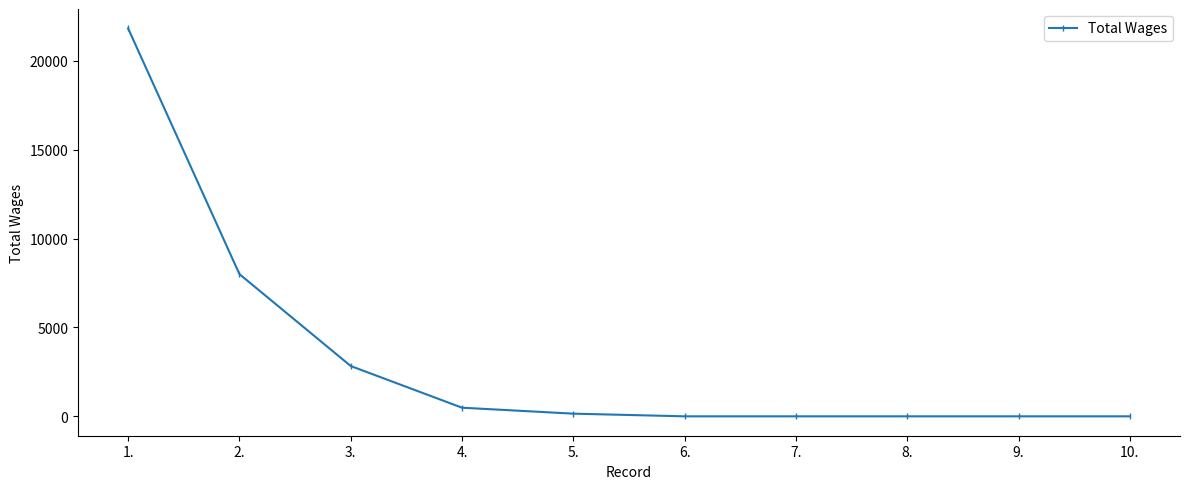

What is the label of the 10th point from the left?

10.